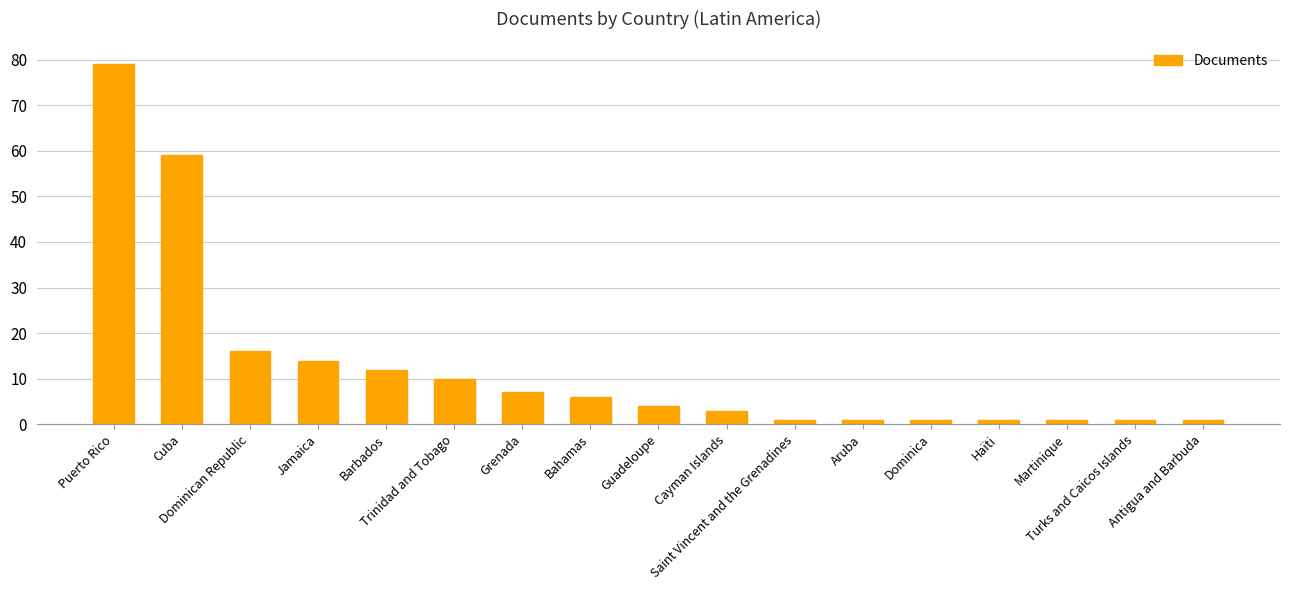

What is the maximum value shown in the chart?

79